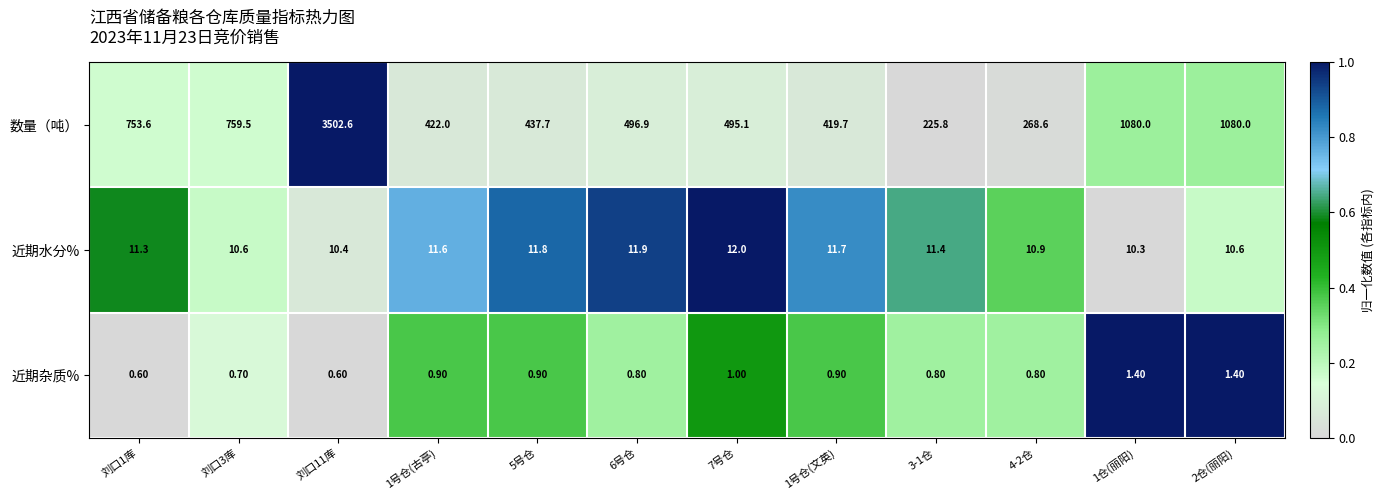

List the series in order of their peak value, lowest first.

近期杂质%, 近期水分%, 数量（吨）